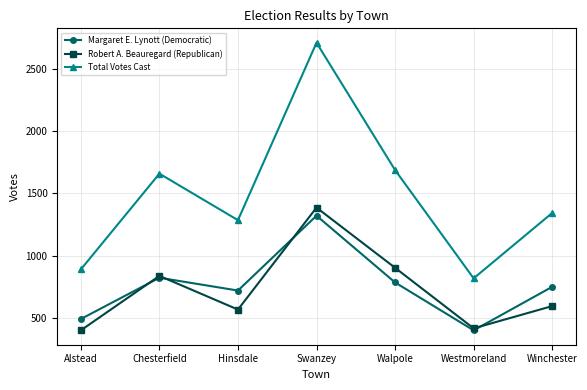

Is it true that Total Votes Cast equals 445 at Westmoreland?

False